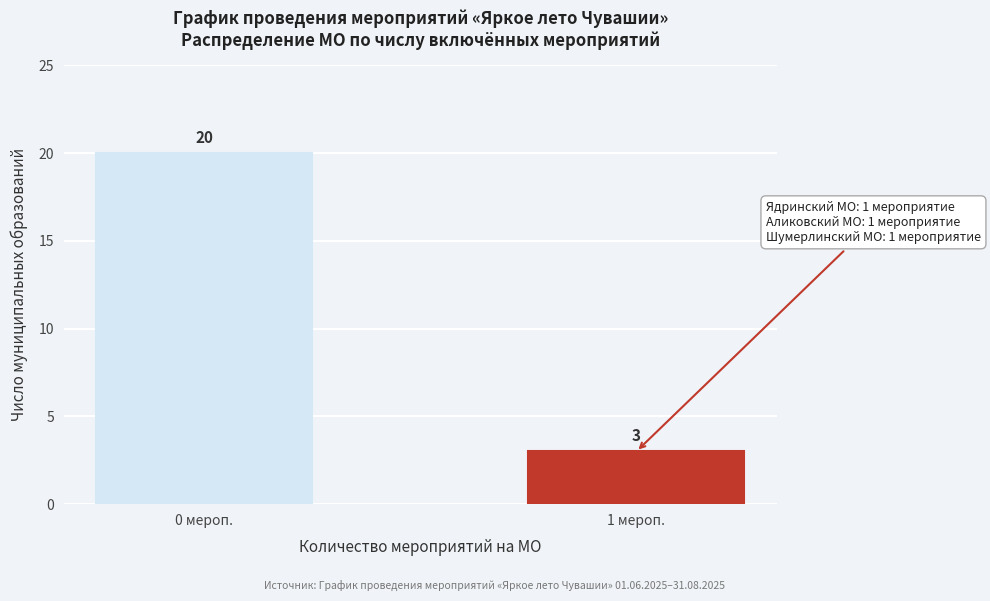

Reading right to left, transcribe all the data shown in this chart.

1 мероп.=3	0 мероп.=20